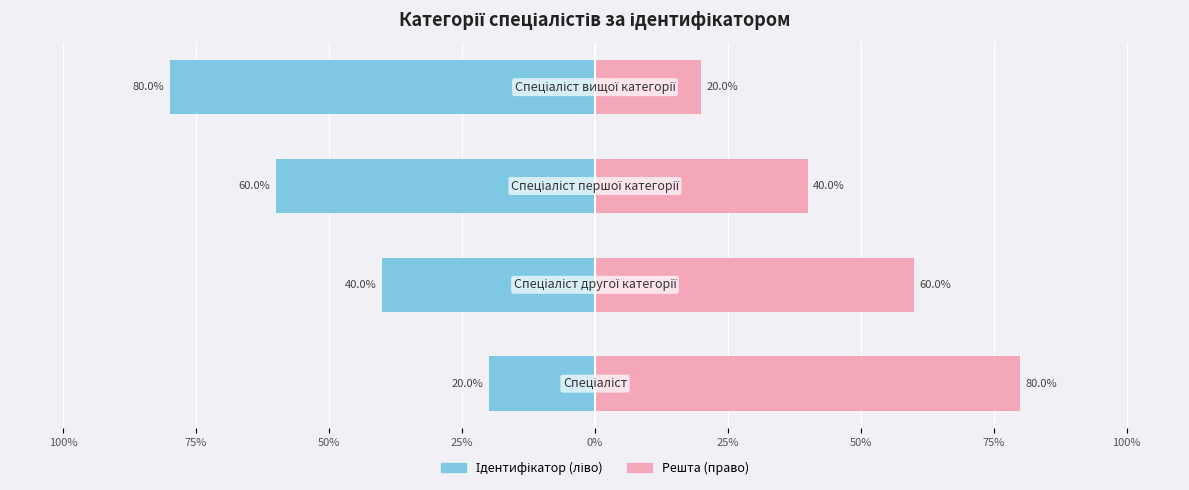

Rank the series at 25% from lowest to highest value.

Ідентифікатор (ліво), Решта (право)